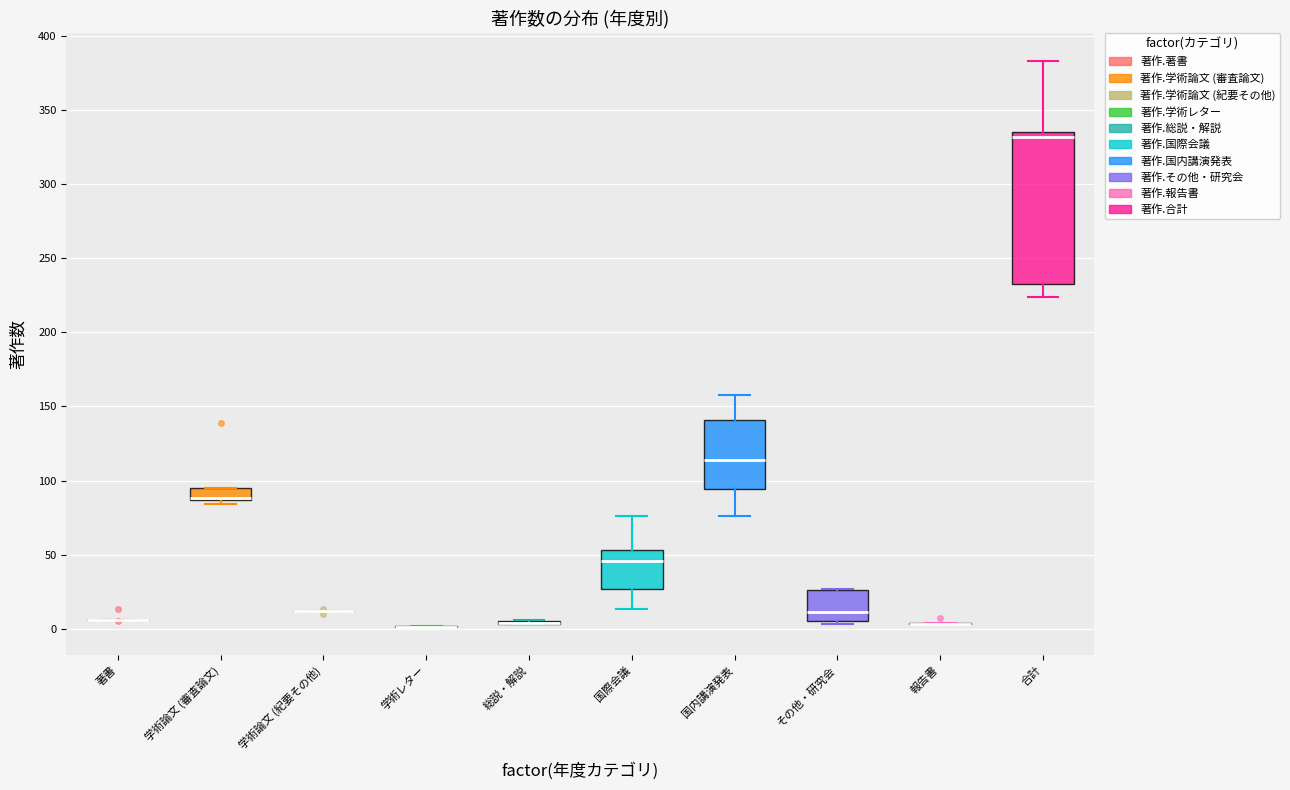

Reading left to right, transcribe this box plot: for each box, give where its median line is, the range the box spans, and where its two whiskers end, as read against the y-axis. The values are not printed on the chart, so give them approximately, as read against the axis.

著書: box collapsed to a line at 5, whiskers 5 to 5
学術論文 (審査論文): median 90 (drawn on the box's lower edge), box 85 to 95, whiskers 85 (just below the box's lower edge) to 95
学術論文 (紀要その他): box collapsed to a line at 10, whiskers 10 to 10
学術レター: box collapsed to a line at 0, whiskers 0 to 0
総説・解説: box collapsed to a line at 5, whiskers 5 to 5
国際会議: median 45, box 25 to 55, whiskers 15 to 75
国内講演発表: median 115, box 95 to 140, whiskers 75 to 160
その他・研究会: median 10, box 5 to 25, whiskers 5 (just below the box's lower edge) to 25
報告書: box collapsed to a line at 5, whiskers 5 to 5
合計: median 330, box 235 to 335, whiskers 225 to 385